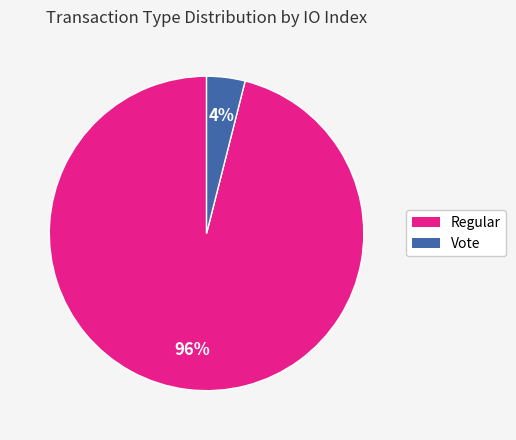

What percentage is the Vote slice, to the nearest percent?

4%